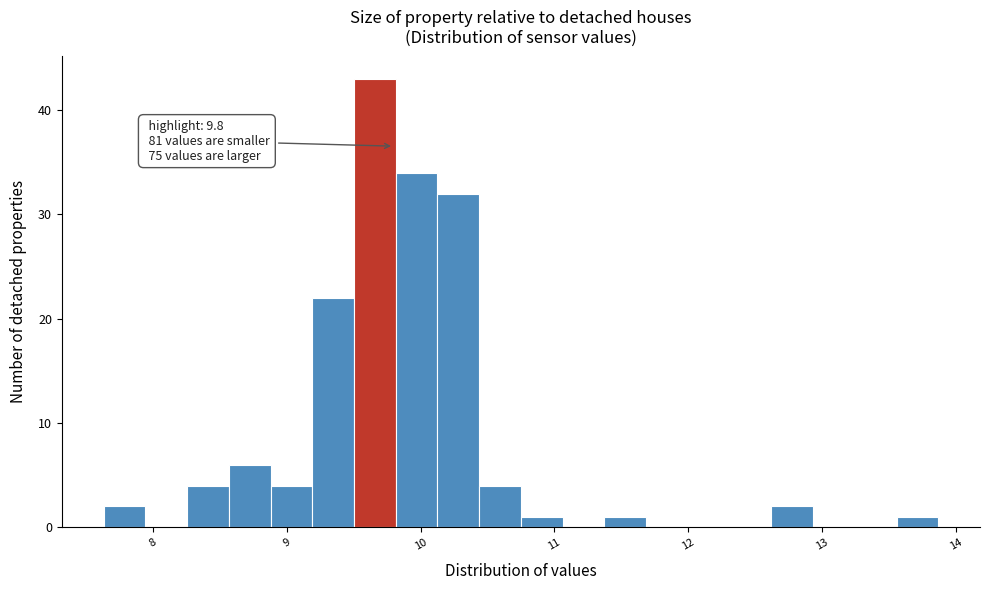

Read against the x-axis, roughly where is the centre of the tallest bar?

9.7